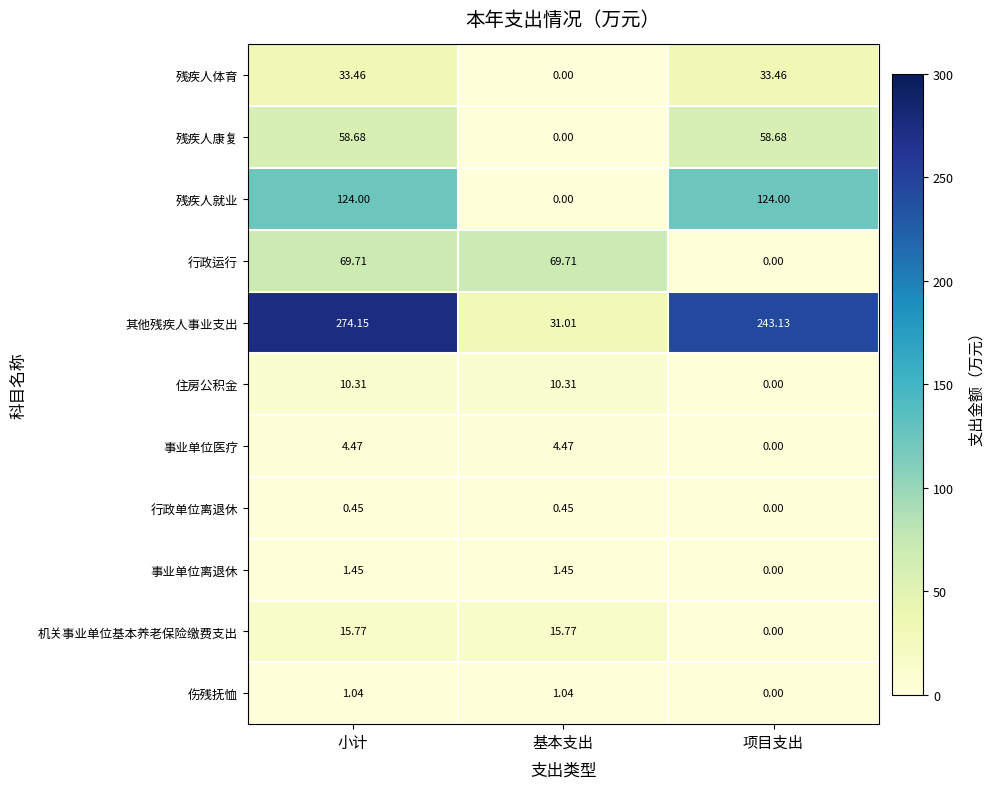

Count the number of categories in the chart.

3